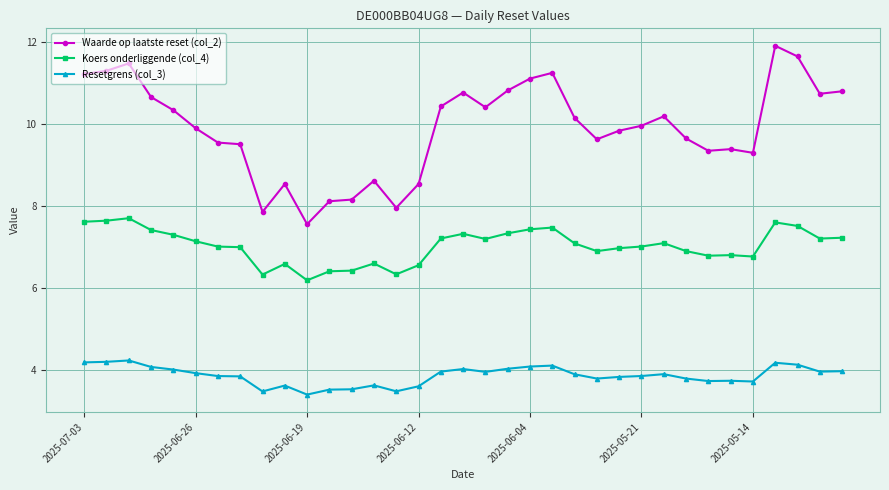

How many categories are shown in the chart?

35